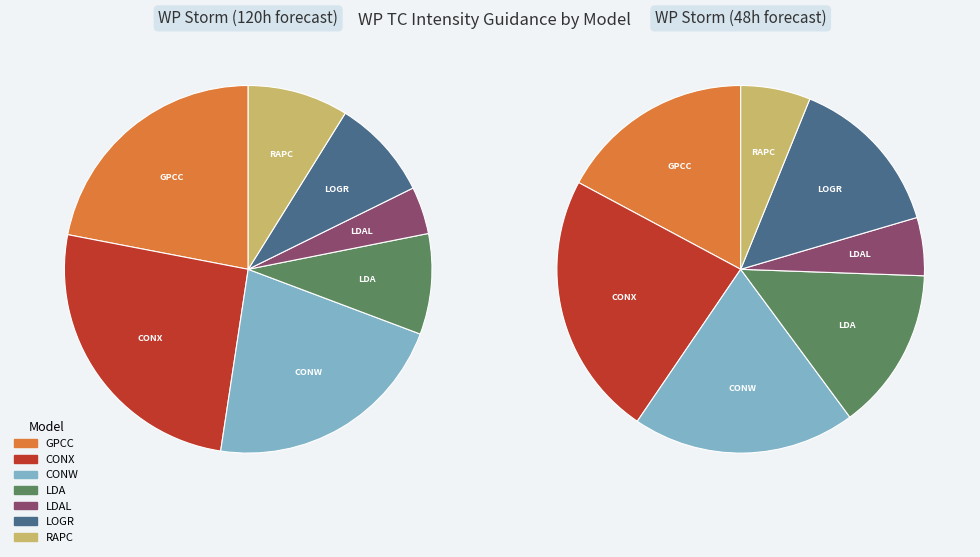

What portion of the pie excludes RAPC?

91.1%